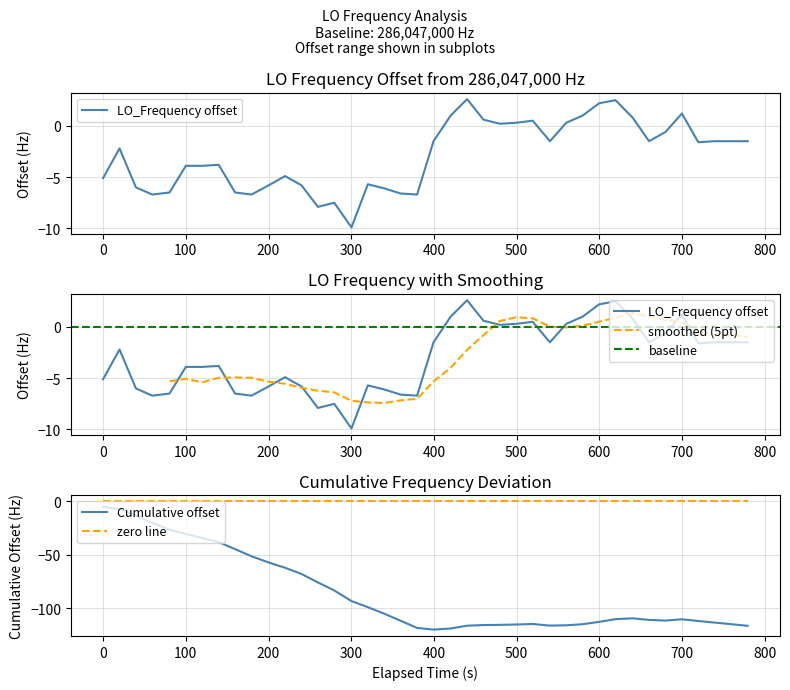

Is this an area chart (filled region under the line)?

No